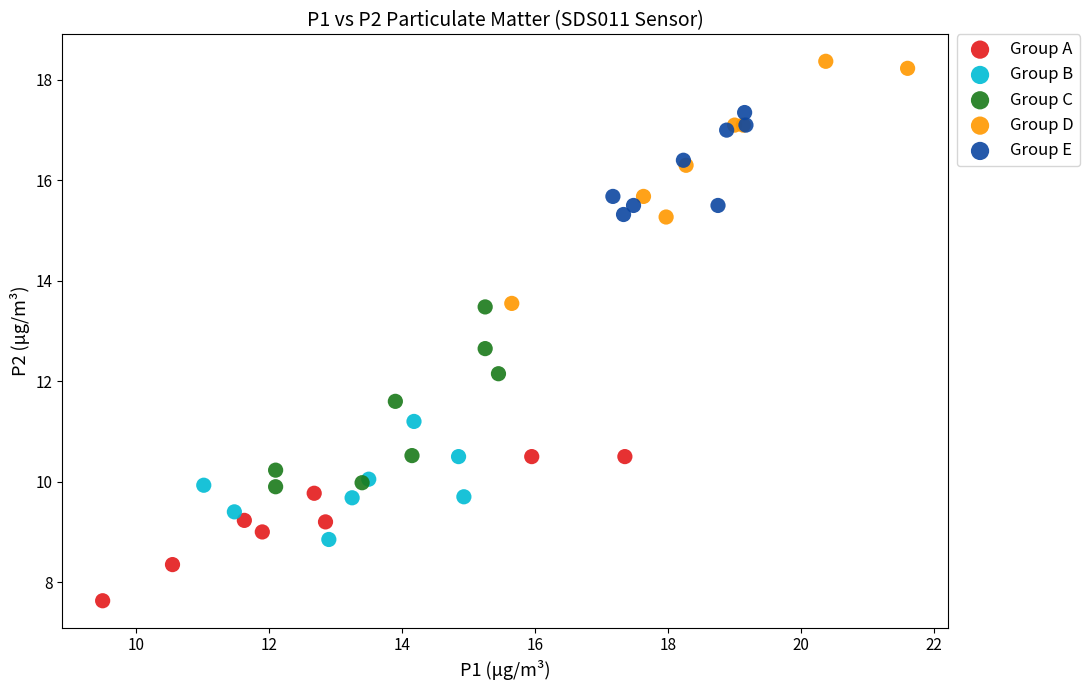

What are all the series names shown in the legend?

Group A, Group B, Group C, Group D, Group E